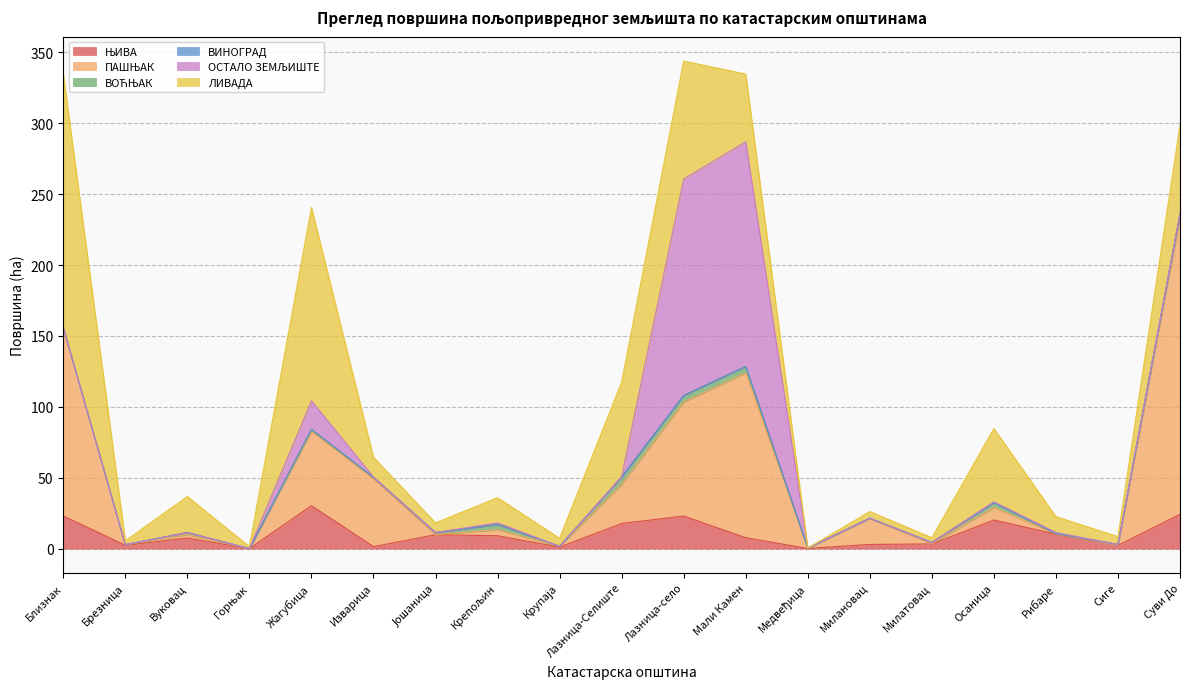

What is the average value of the ПАШЊАК series?

36.9